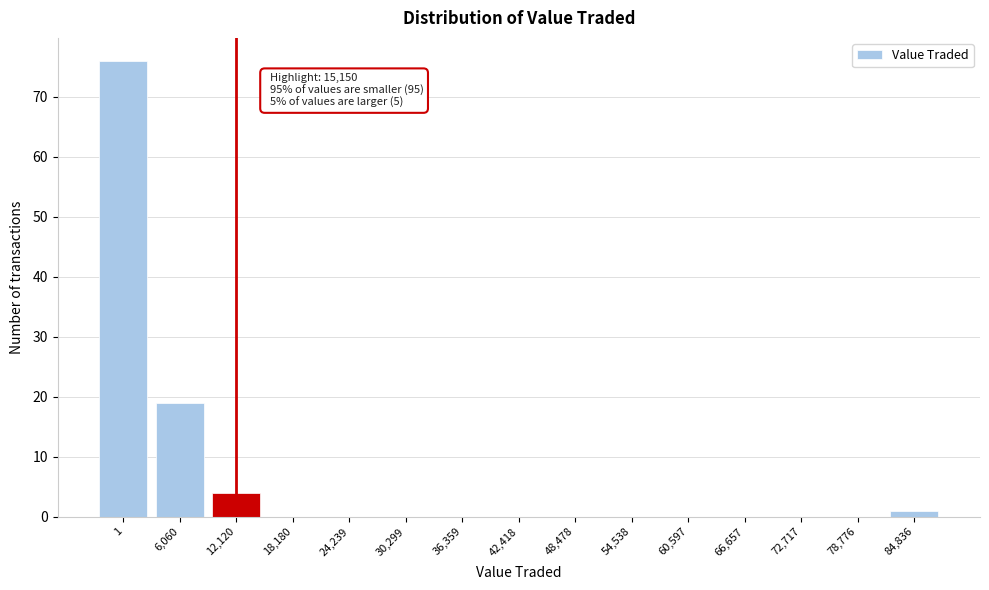

Reading left to right, extract all data points from this chart.

1=76	6,060=19	12,120=4	18,180=0	24,239=0	30,299=0	36,359=0	42,418=0	48,478=0	54,538=0	60,597=0	66,657=0	72,717=0	78,776=0	84,836=1